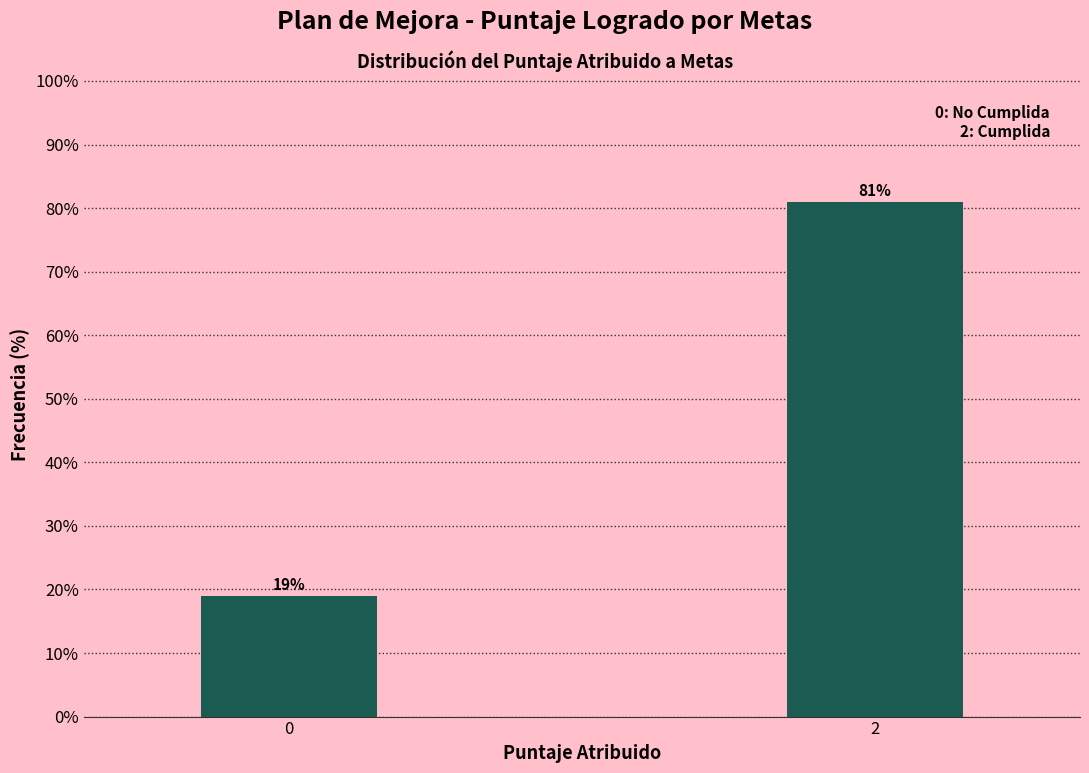

Reading right to left, what are all the values shown in this chart?

81	19